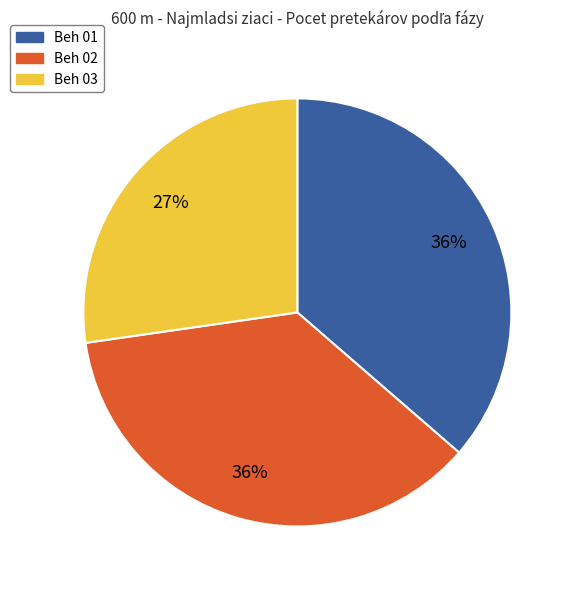

Combined, do Beh 01 and Beh 03 account for over 50%?

Yes